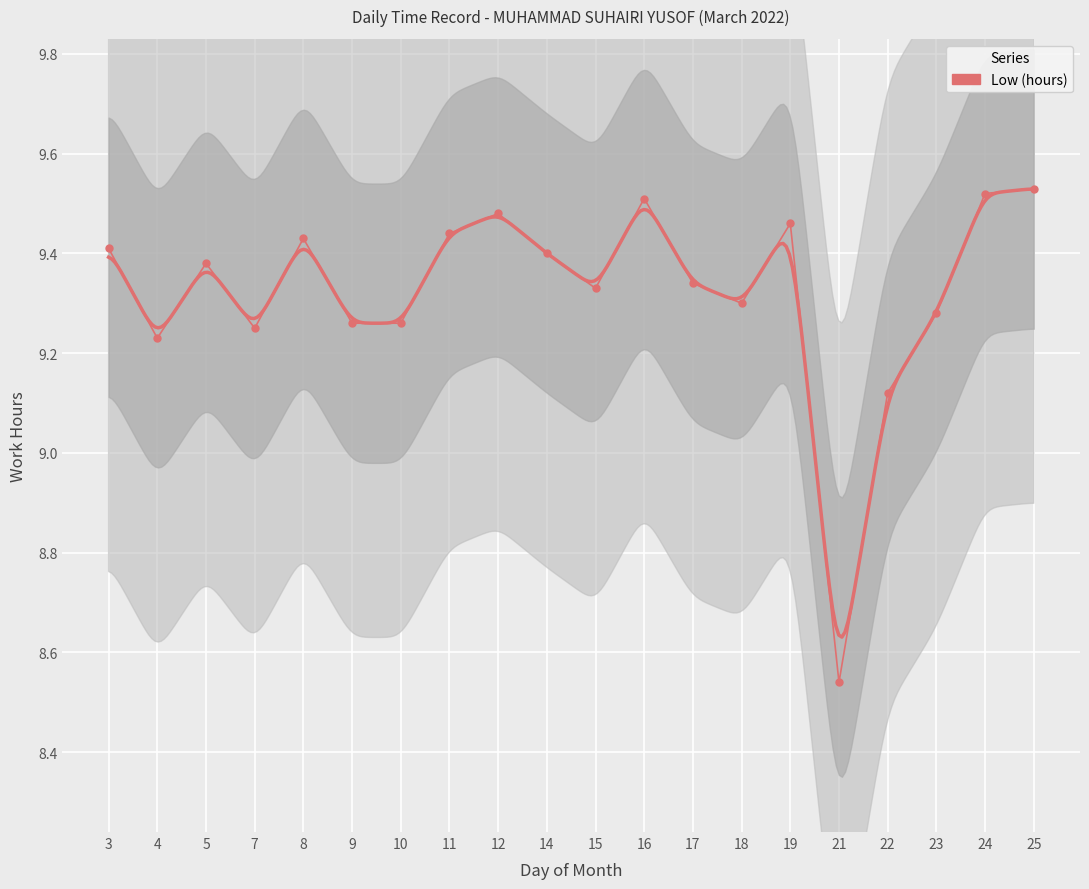

At which category does the chart reach its peak across all series?

25